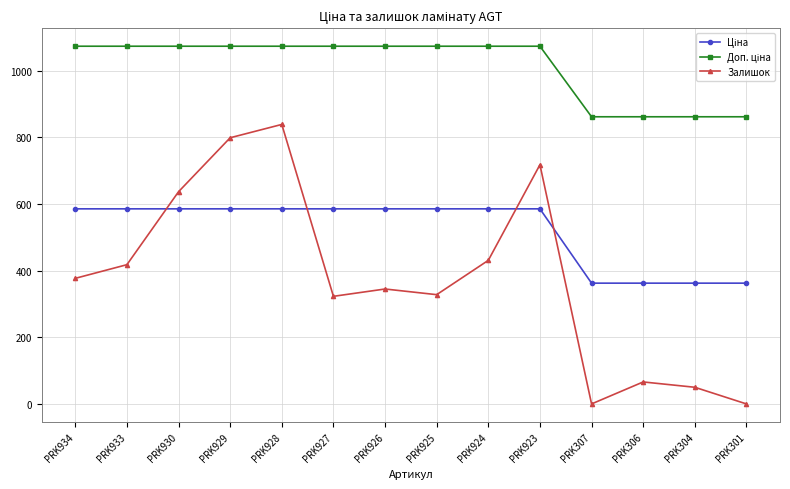

The value of Залишок at PRK304 is 50.0. True or false?

True